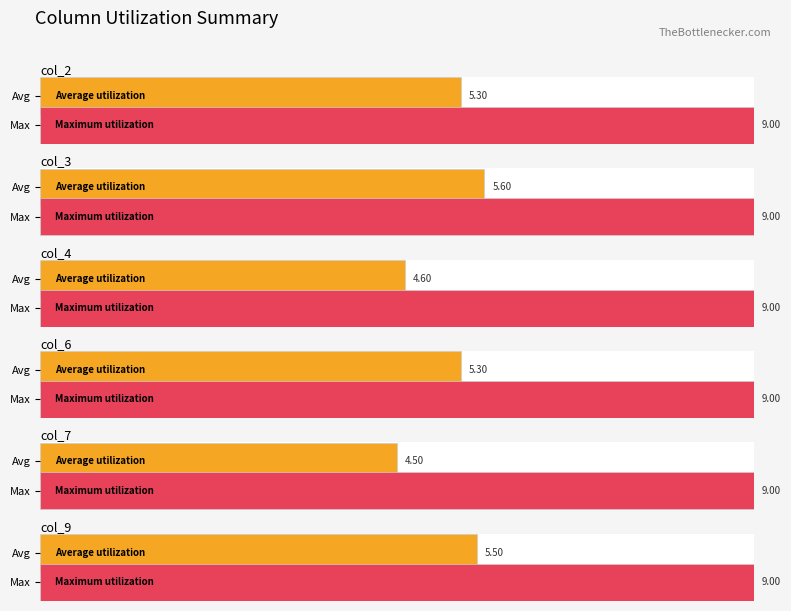

What is the maximum value shown in the chart?

9